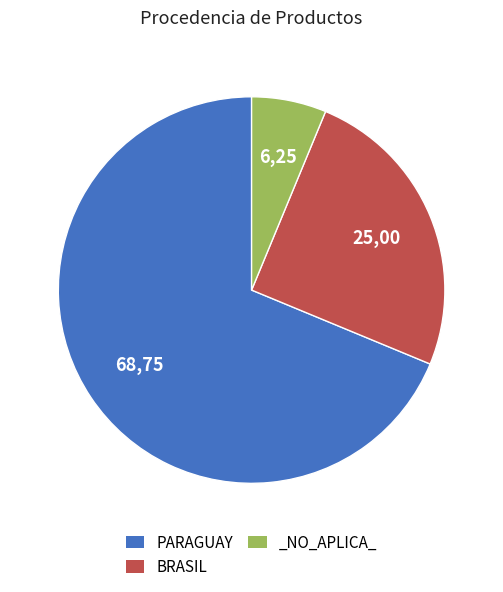

True or false: PARAGUAY accounts for 79% of the total.

False